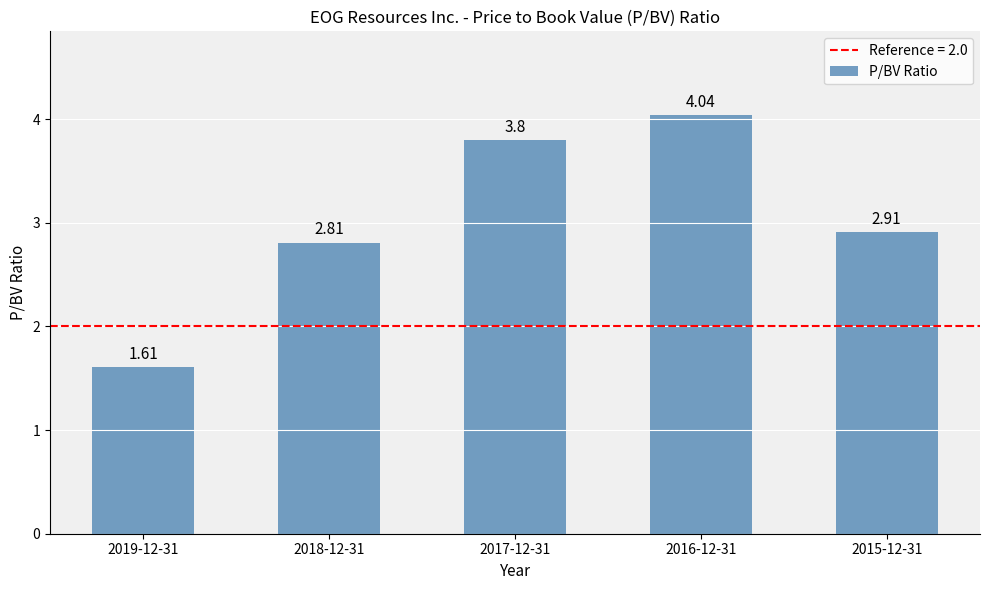

List the labels in order of value, smallest first.

2019-12-31, 2018-12-31, 2015-12-31, 2017-12-31, 2016-12-31